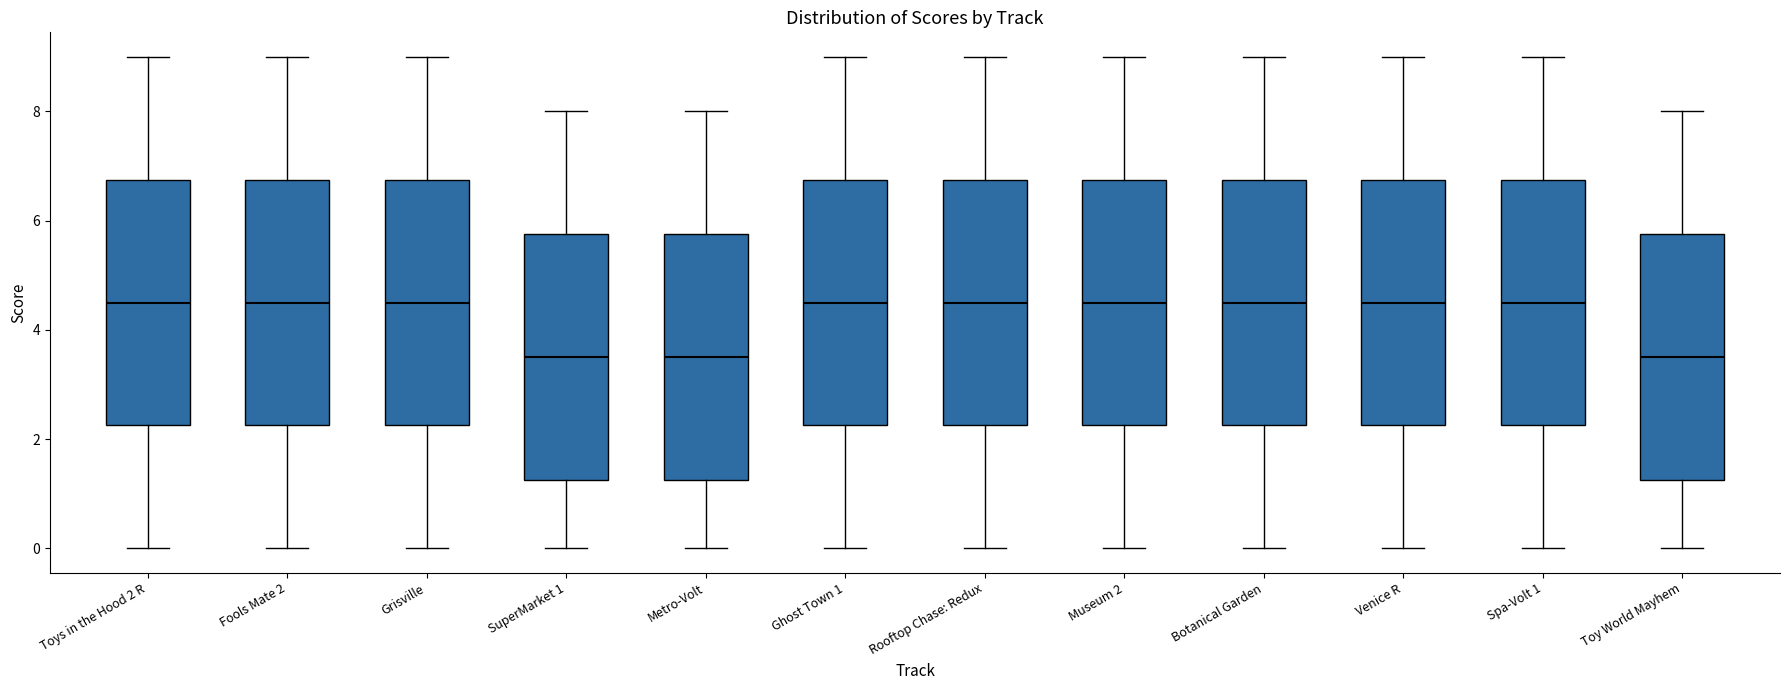

Reading left to right, read every box against the y-axis: the position of its median line, the range the box covers, and the ends of its whiskers. The values are not printed on the chart, so give them approximately, as read against the axis.

Toys in the Hood 2 R: median 4.6, box 2.2 to 6.8, whiskers 0.0 to 9.0
Fools Mate 2: median 4.6, box 2.2 to 6.8, whiskers 0.0 to 9.0
Grisville: median 4.6, box 2.2 to 6.8, whiskers 0.0 to 9.0
SuperMarket 1: median 3.6, box 1.2 to 5.8, whiskers 0.0 to 8.0
Metro-Volt: median 3.6, box 1.2 to 5.8, whiskers 0.0 to 8.0
Ghost Town 1: median 4.6, box 2.2 to 6.8, whiskers 0.0 to 9.0
Rooftop Chase: Redux: median 4.6, box 2.2 to 6.8, whiskers 0.0 to 9.0
Museum 2: median 4.6, box 2.2 to 6.8, whiskers 0.0 to 9.0
Botanical Garden: median 4.6, box 2.2 to 6.8, whiskers 0.0 to 9.0
Venice R: median 4.6, box 2.2 to 6.8, whiskers 0.0 to 9.0
Spa-Volt 1: median 4.6, box 2.2 to 6.8, whiskers 0.0 to 9.0
Toy World Mayhem: median 3.6, box 1.2 to 5.8, whiskers 0.0 to 8.0